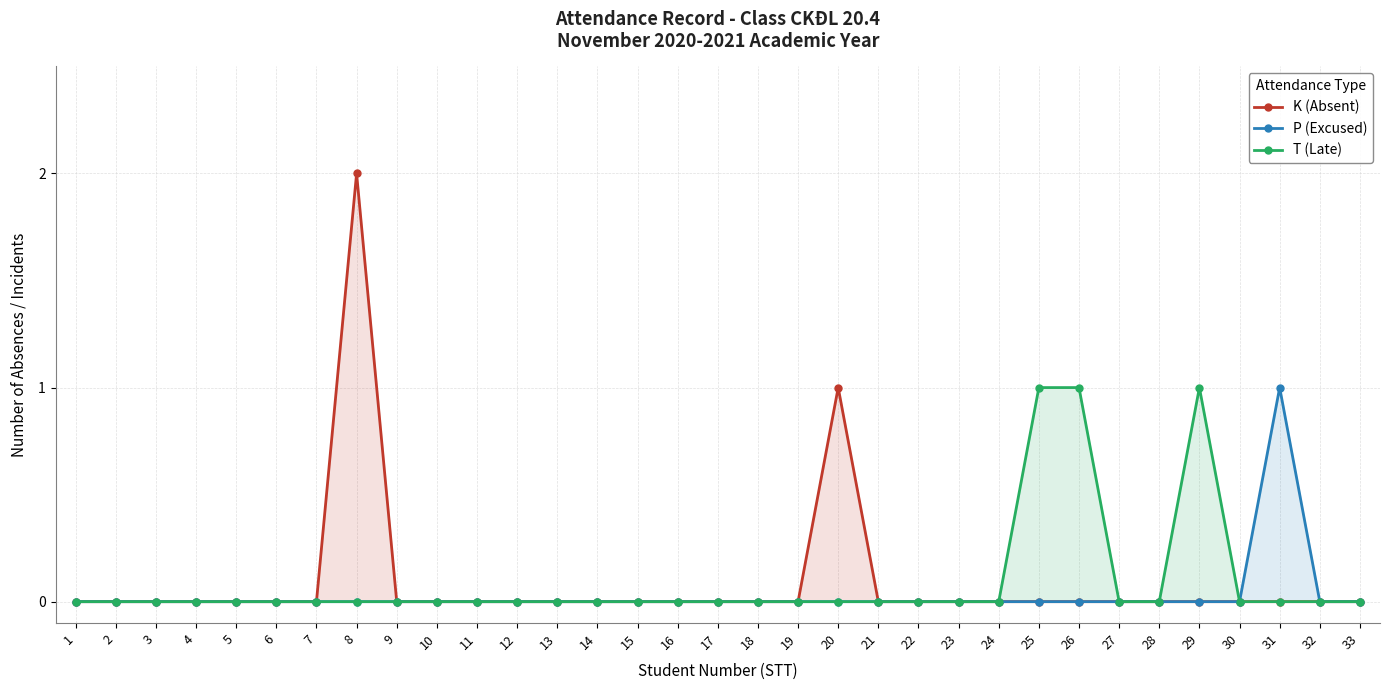

How many values in the P (Excused) series exceed 0?

1